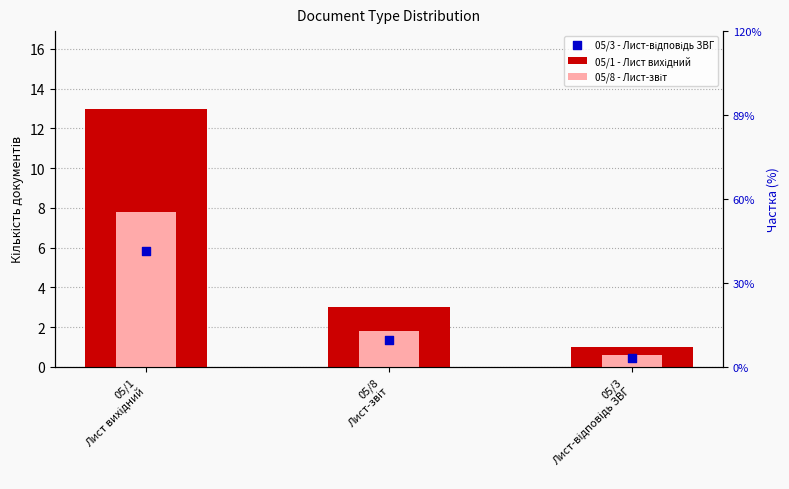

What is the total value across all series at 05/1
Лист вихідний?

26.6